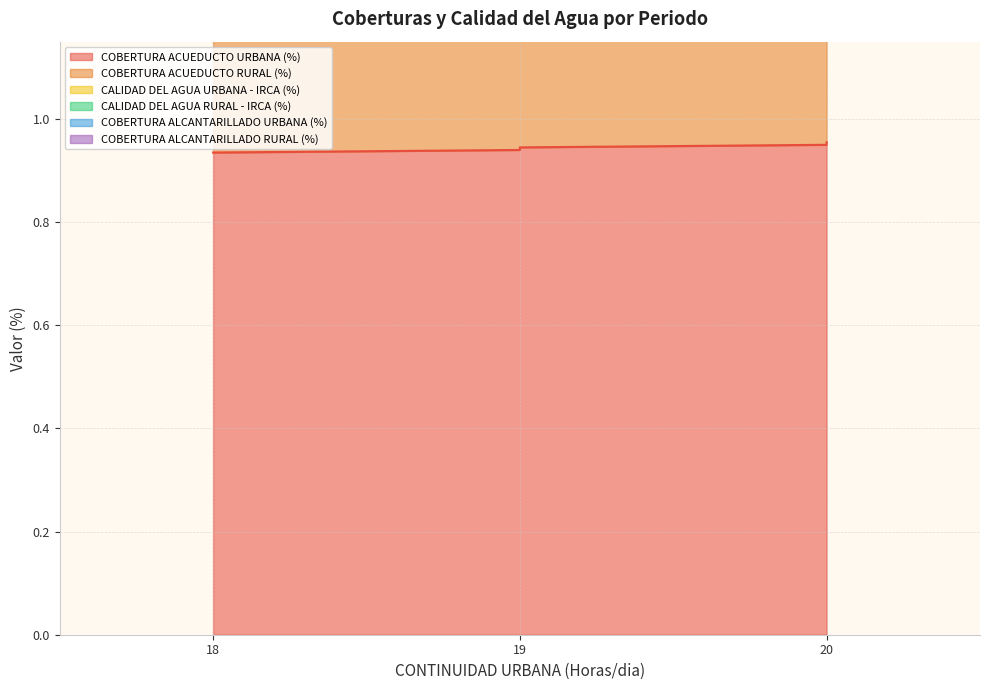

What is the minimum value shown in the chart?

0.9